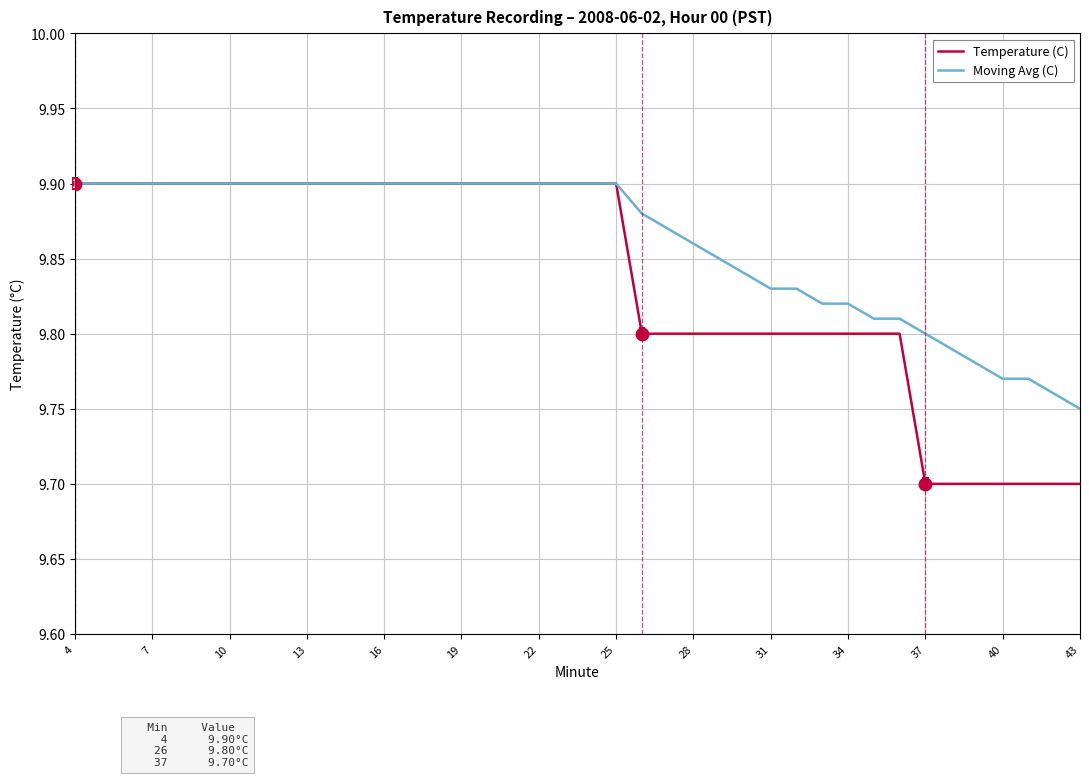

List the series in order of their overall mean, highest first.

Moving Avg (C), Temperature (C)